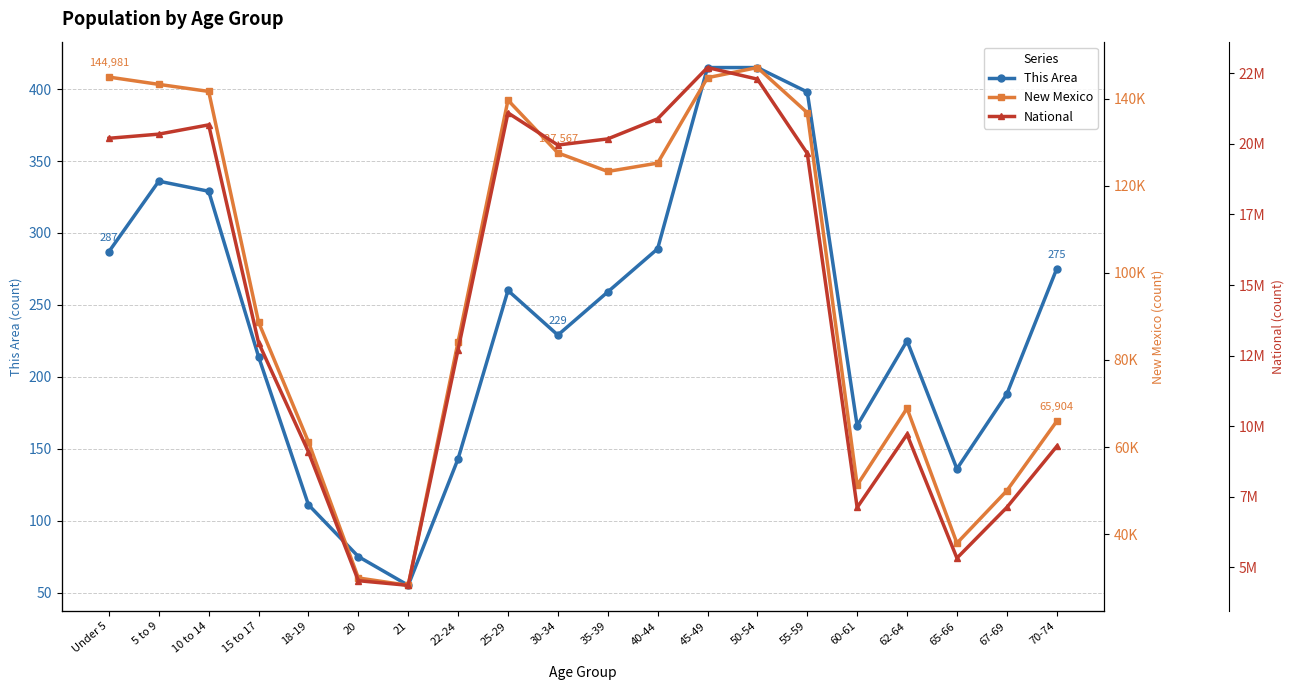

What is the minimum value for This Area?

55